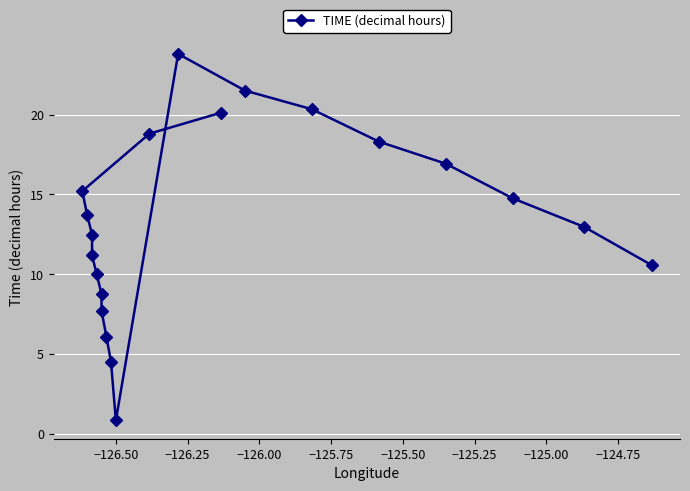

What is the value of the 9th point from the left?

0.8